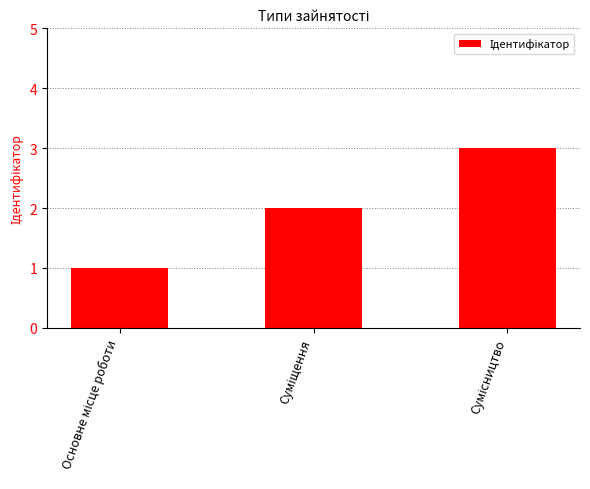

Are the bars grouped side by side (vs. stacked)?

No